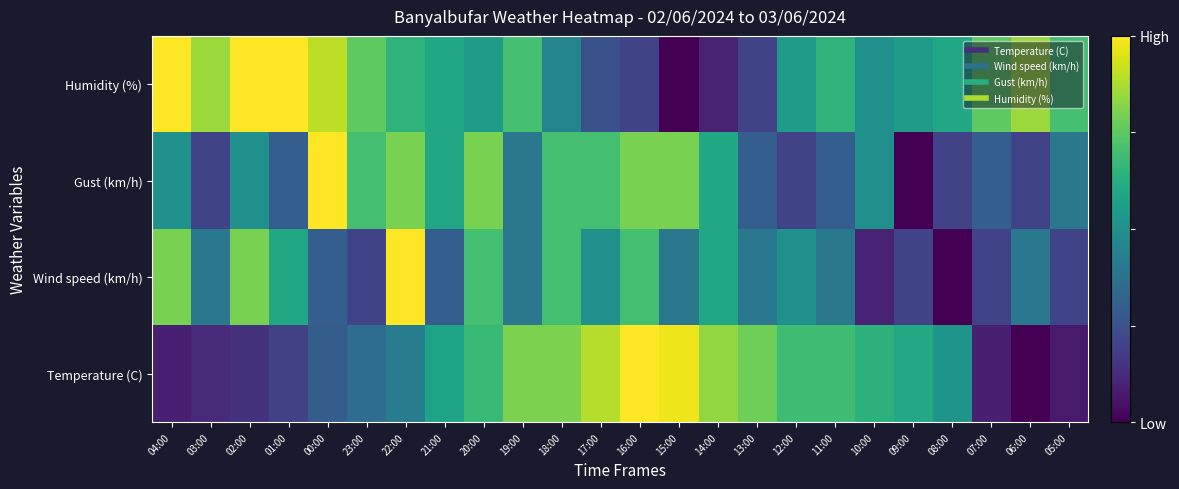

Reading left to right, list all the values displayed in this chart.

Temperature (C): 04:00=0.1	03:00=0.1	02:00=0.1	01:00=0.2	00:00=0.3	23:00=0.4	22:00=0.4	21:00=0.6	20:00=0.7	19:00=0.8	18:00=0.8	17:00=0.9	16:00=1.0	15:00=1.0	14:00=0.8	13:00=0.8	12:00=0.7	11:00=0.7	10:00=0.6	09:00=0.6	08:00=0.5	07:00=0.1	06:00=0.0	05:00=0.1
Wind speed (km/h): 04:00=0.8	03:00=0.4	02:00=0.8	01:00=0.6	00:00=0.3	23:00=0.2	22:00=1.0	21:00=0.3	20:00=0.7	19:00=0.4	18:00=0.7	17:00=0.5	16:00=0.7	15:00=0.4	14:00=0.6	13:00=0.4	12:00=0.5	11:00=0.4	10:00=0.1	09:00=0.2	08:00=0.0	07:00=0.2	06:00=0.4	05:00=0.2
Gust (km/h): 04:00=0.5	03:00=0.2	02:00=0.5	01:00=0.3	00:00=1.0	23:00=0.7	22:00=0.8	21:00=0.6	20:00=0.8	19:00=0.4	18:00=0.7	17:00=0.7	16:00=0.8	15:00=0.8	14:00=0.6	13:00=0.3	12:00=0.2	11:00=0.3	10:00=0.5	09:00=0.0	08:00=0.2	07:00=0.3	06:00=0.2	05:00=0.4
Humidity (%): 04:00=1.0	03:00=0.8	02:00=1.0	01:00=1.0	00:00=0.9	23:00=0.8	22:00=0.7	21:00=0.6	20:00=0.6	19:00=0.7	18:00=0.5	17:00=0.2	16:00=0.2	15:00=0.0	14:00=0.1	13:00=0.2	12:00=0.6	11:00=0.7	10:00=0.5	09:00=0.6	08:00=0.6	07:00=0.8	06:00=0.8	05:00=0.7